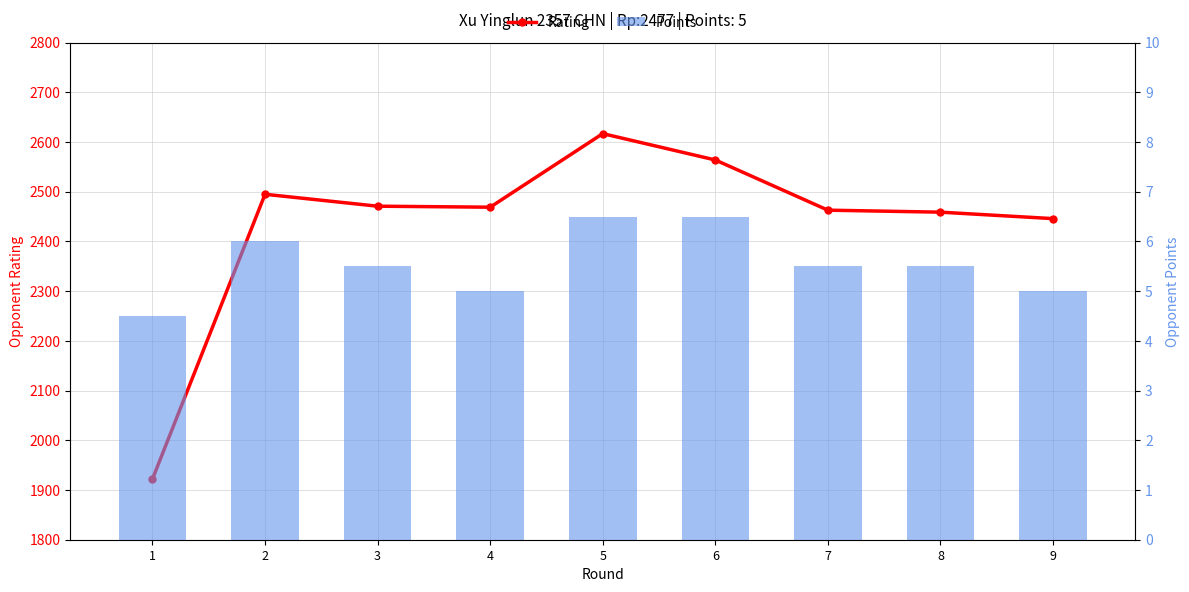

What is the difference between the highest and lowest values at 1?

1917.5